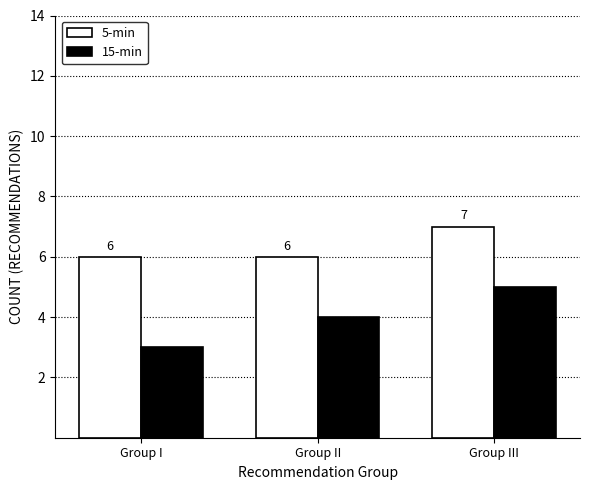

What is the difference between the 15-min values at Group II and Group I?

1